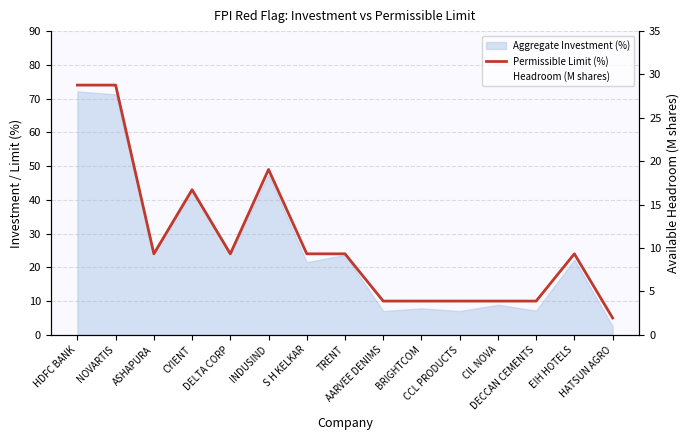

How many interior local valleys does the Permissible Limit (%) series have?

2